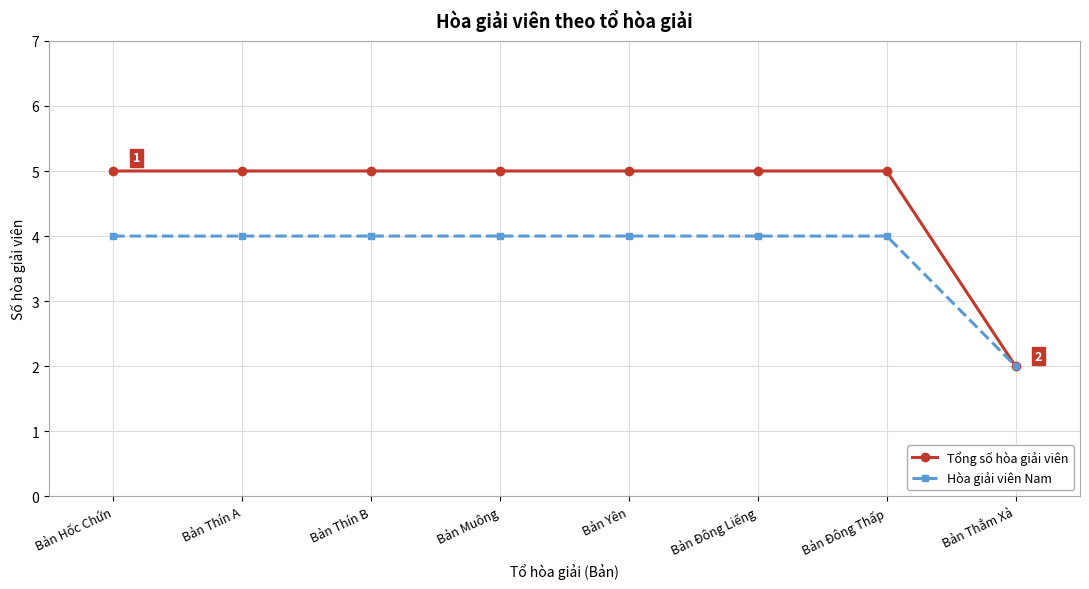

What is the total value across all series at Bản Thín B?

9